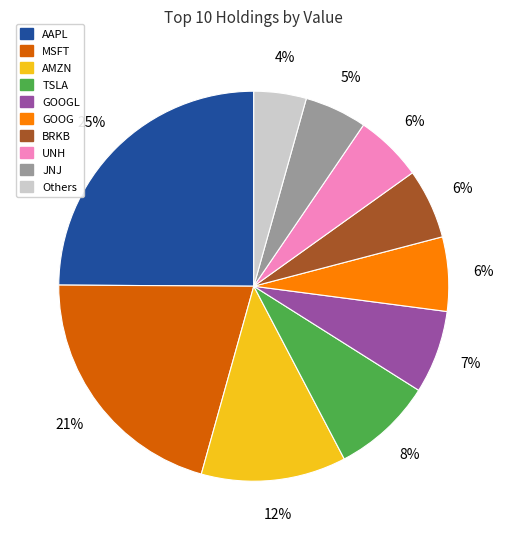

To the nearest percent, what is the average slice percentage?

10%